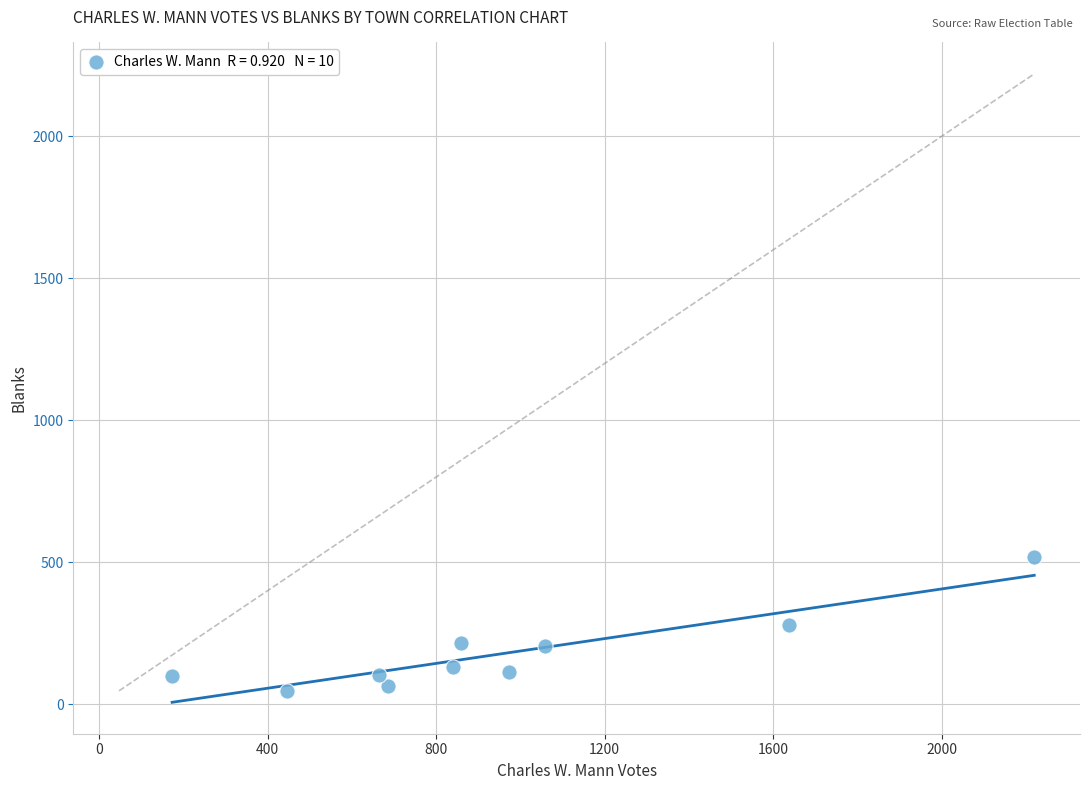

What is the range of Y values (max minus min)?

471